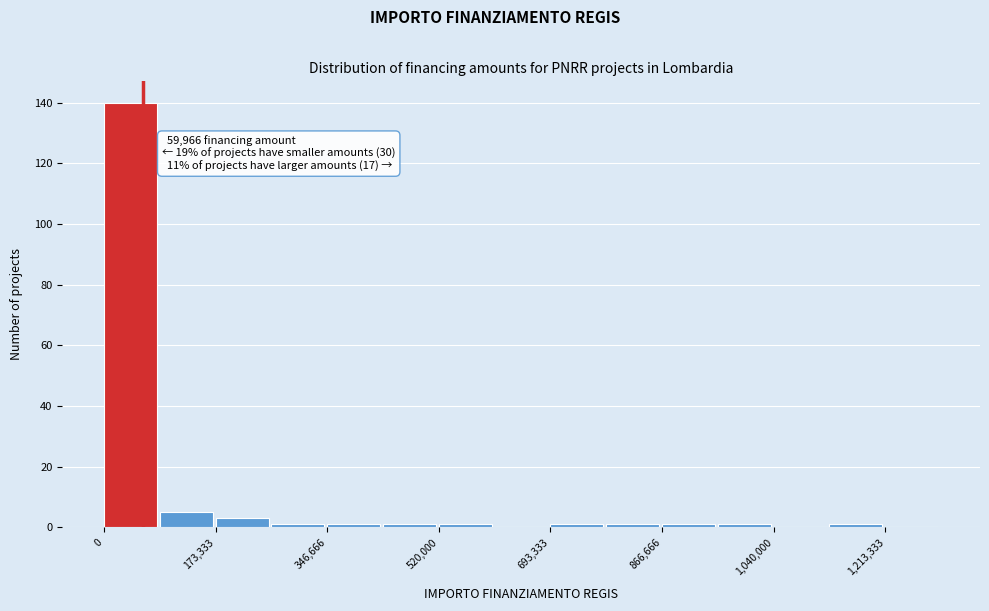

Over which range of the x-axis is the bar tallest?

0 to 80000